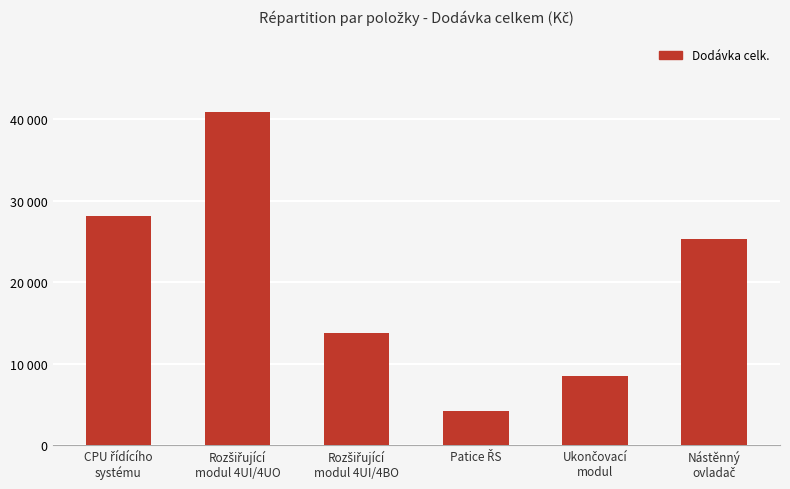

List the labels in order of value, largest first.

Rozšiřující
modul 4UI/4UO, CPU řídícího
systému, Nástěnný
ovladač, Rozšiřující
modul 4UI/4BO, Ukončovací
modul, Patice ŘS